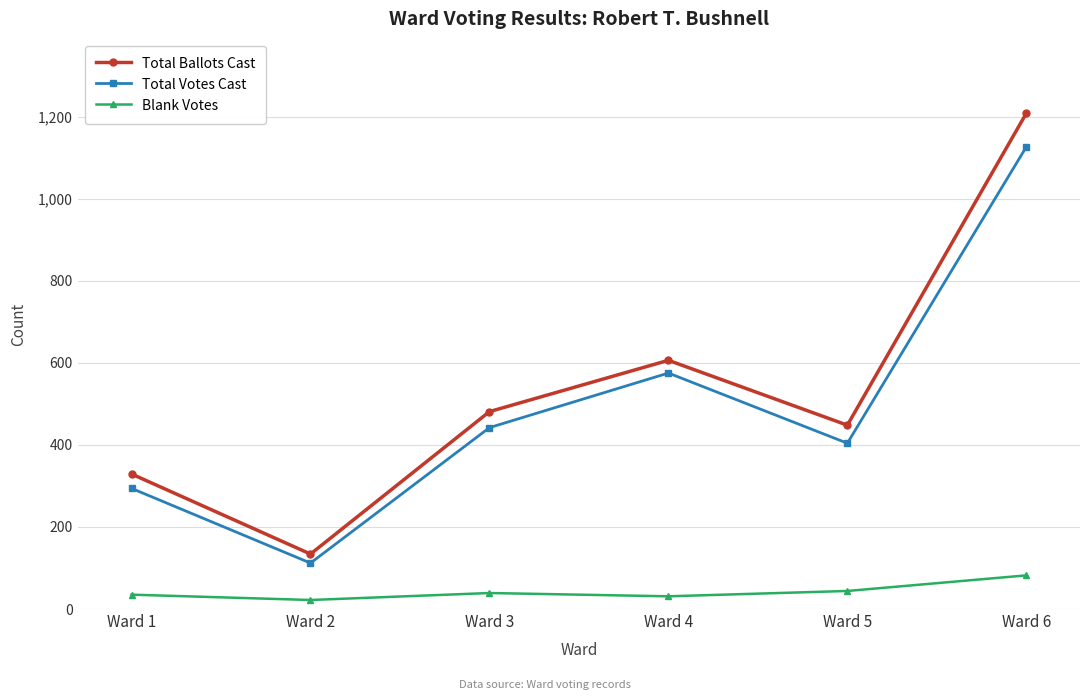

What is the difference between the maximum and minimum values in the Total Votes Cast series?

1014